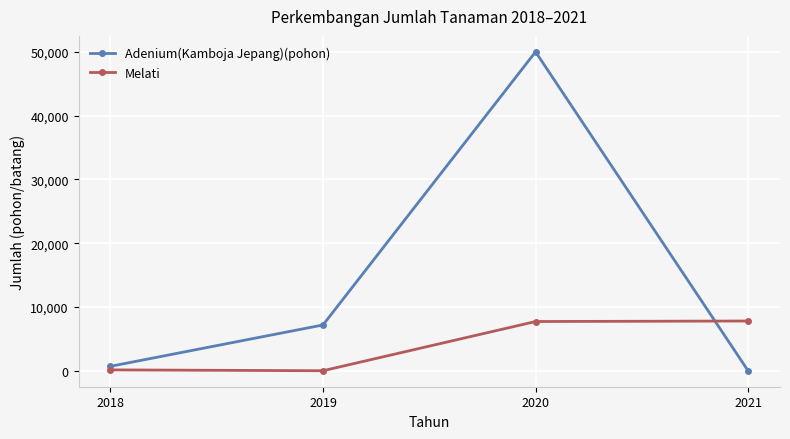

Is this an area chart (filled region under the line)?

No